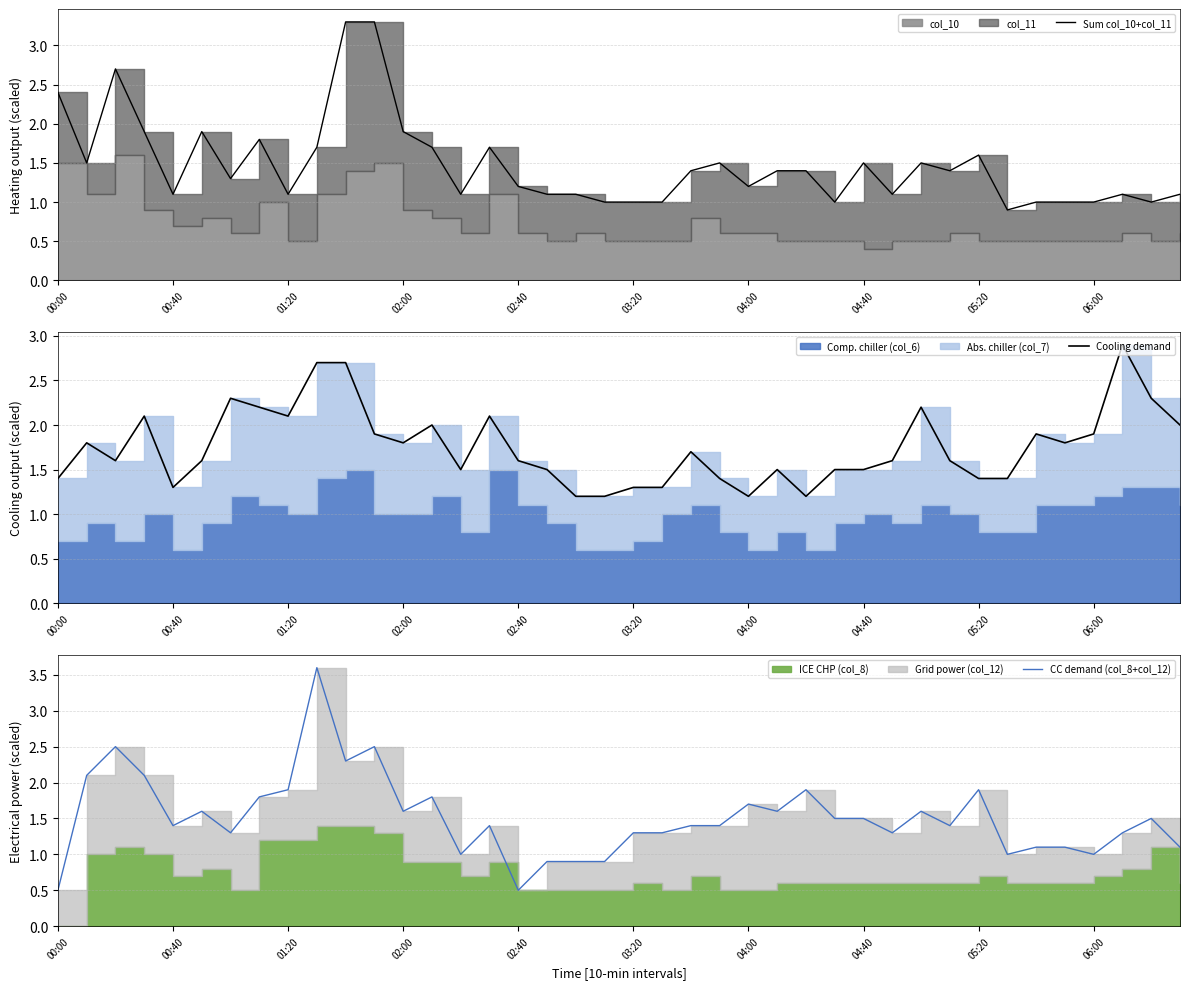

How many interior local valleys does the CC demand (col_8+col_12) series have?

11